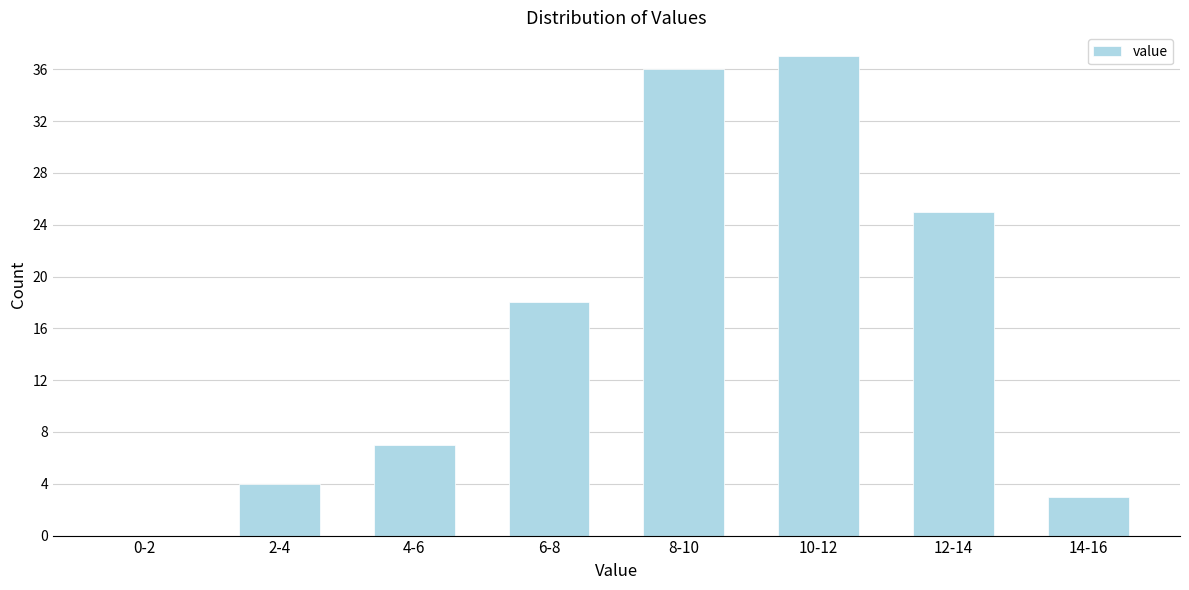

Reading left to right, list all the values displayed in this chart.

0-2=0	2-4=4	4-6=7	6-8=18	8-10=36	10-12=37	12-14=25	14-16=3